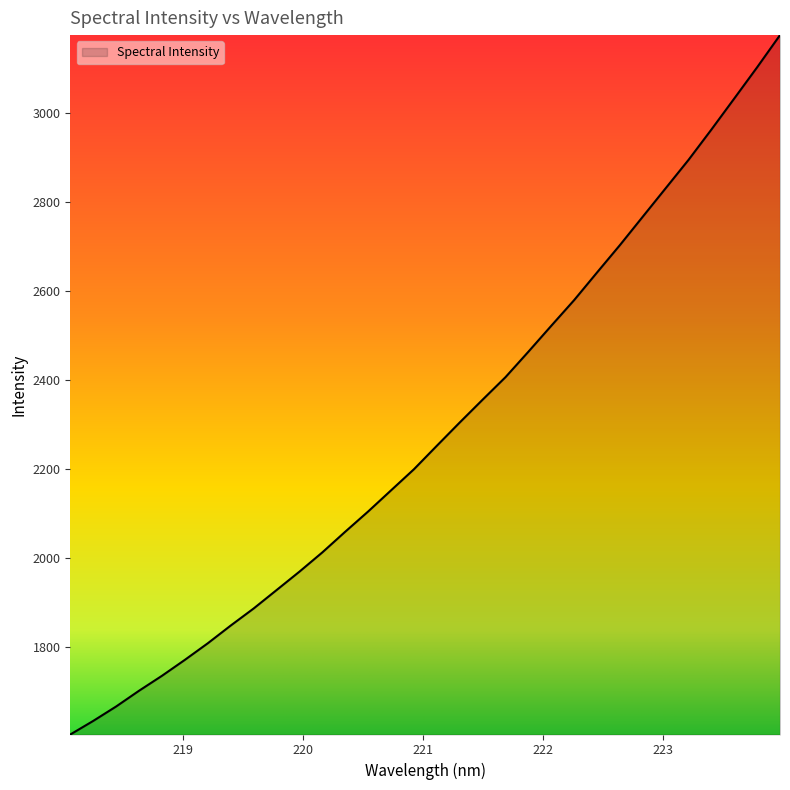

What is the difference between the maximum and minimum values?

1572.3